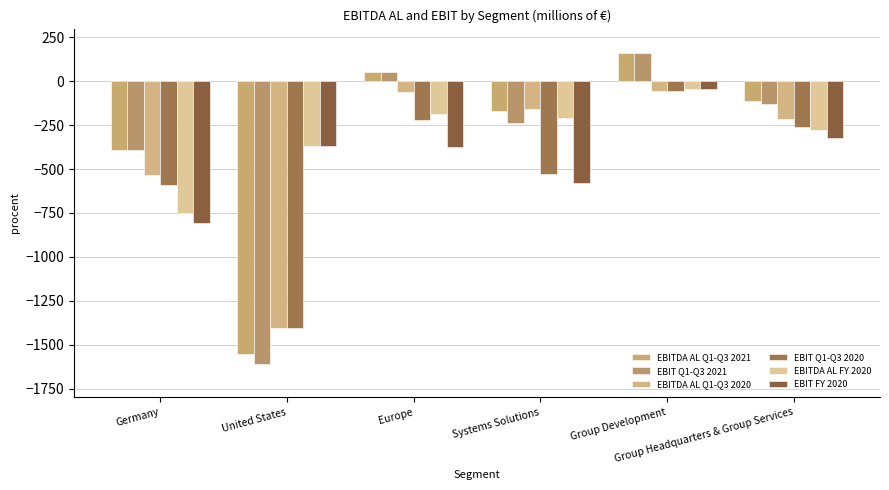

Reading right to left, list all the values displayed in this chart.

EBITDA AL Q1-Q3 2021: -113	161	-168	55	-1555	-390
EBIT Q1-Q3 2021: -127	161	-238	55	-1613	-390
EBITDA AL Q1-Q3 2020: -214	-55	-157	-60	-1407	-536
EBIT Q1-Q3 2020: -258	-55	-530	-220	-1407	-588
EBITDA AL FY 2020: -277	-43	-209	-188	-370	-752
EBIT FY 2020: -322	-43	-582	-374	-370	-805